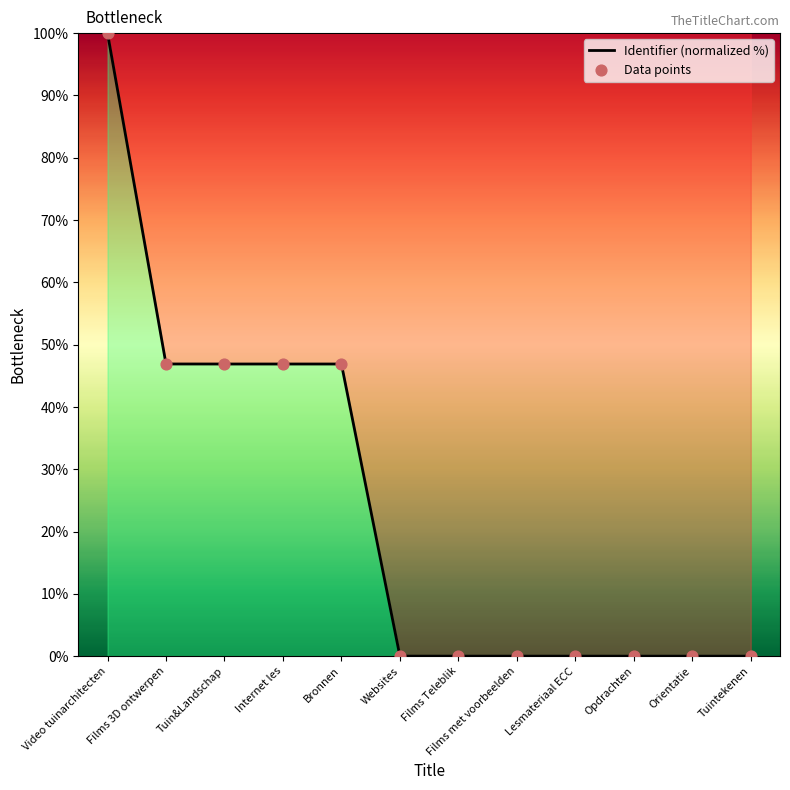

What is the change in value from Video tuinarchitecten to Bronnen?

-53.1